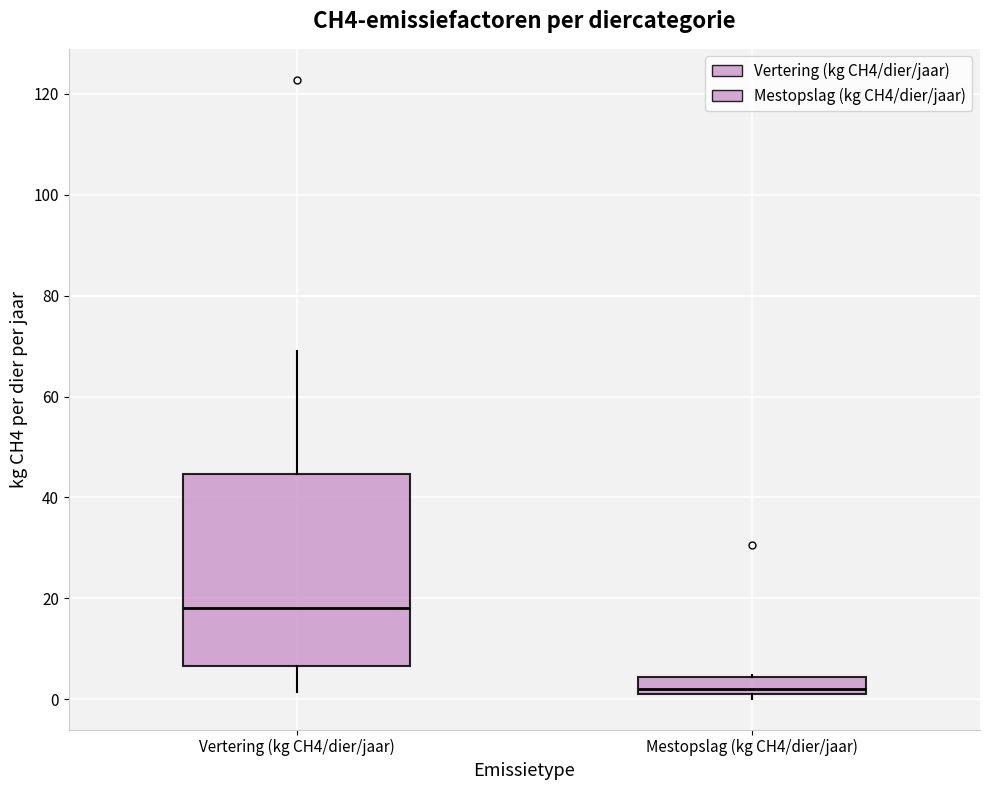

Which box's median line is the lowest?

Mestopslag (kg CH4/dier/jaar)